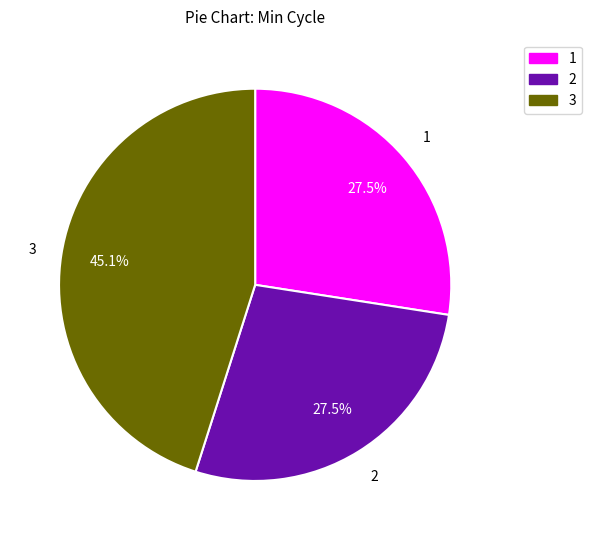

How many segments does this pie chart have?

3